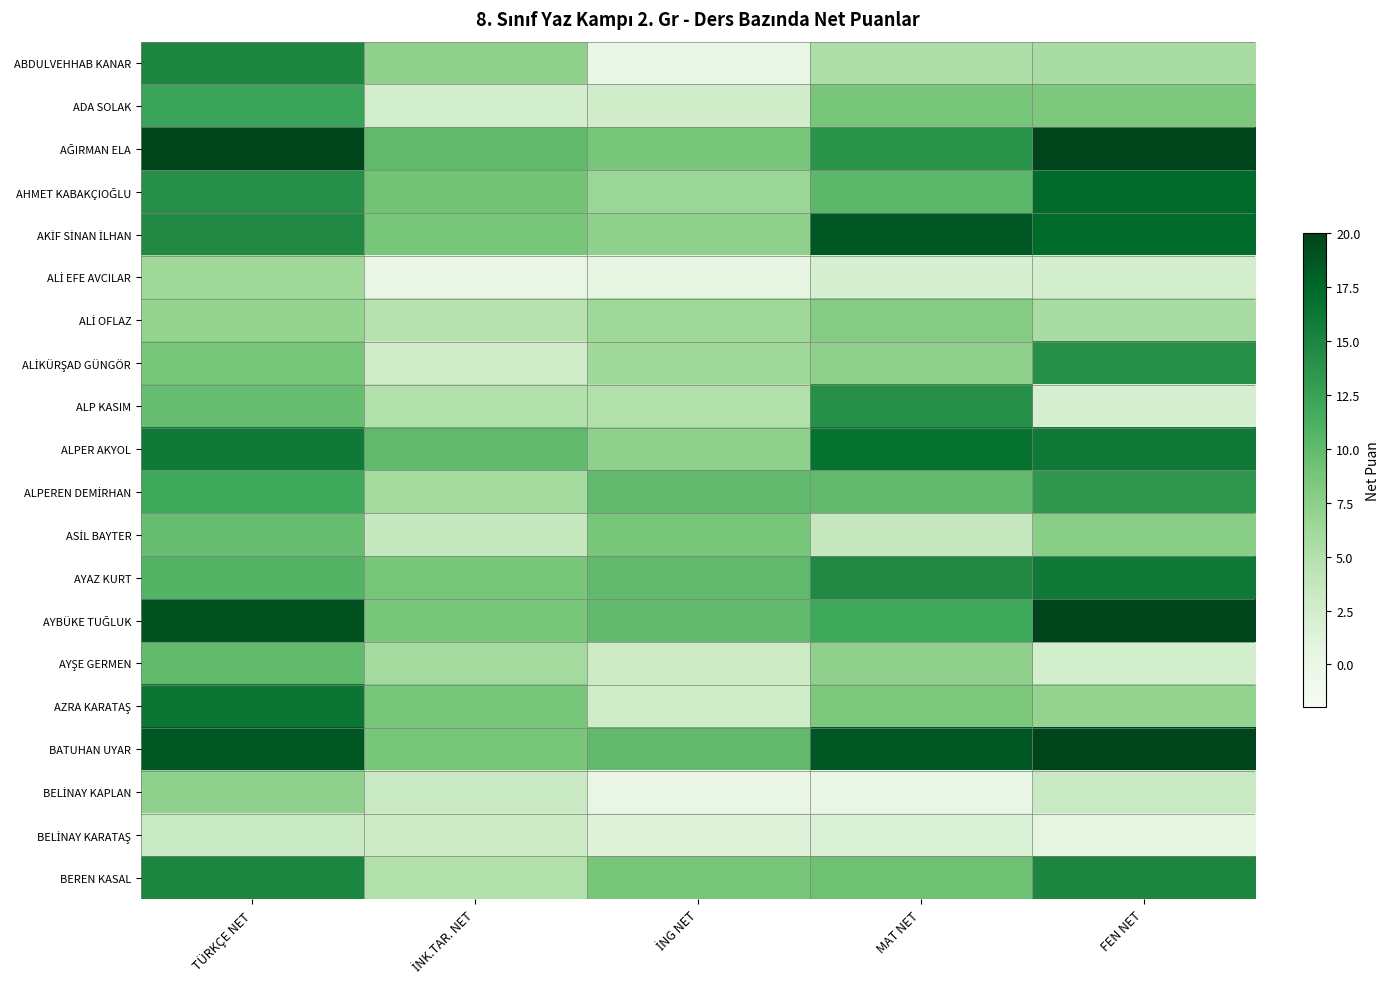

Which series has the largest total across all categories?

BATUHAN UYAR